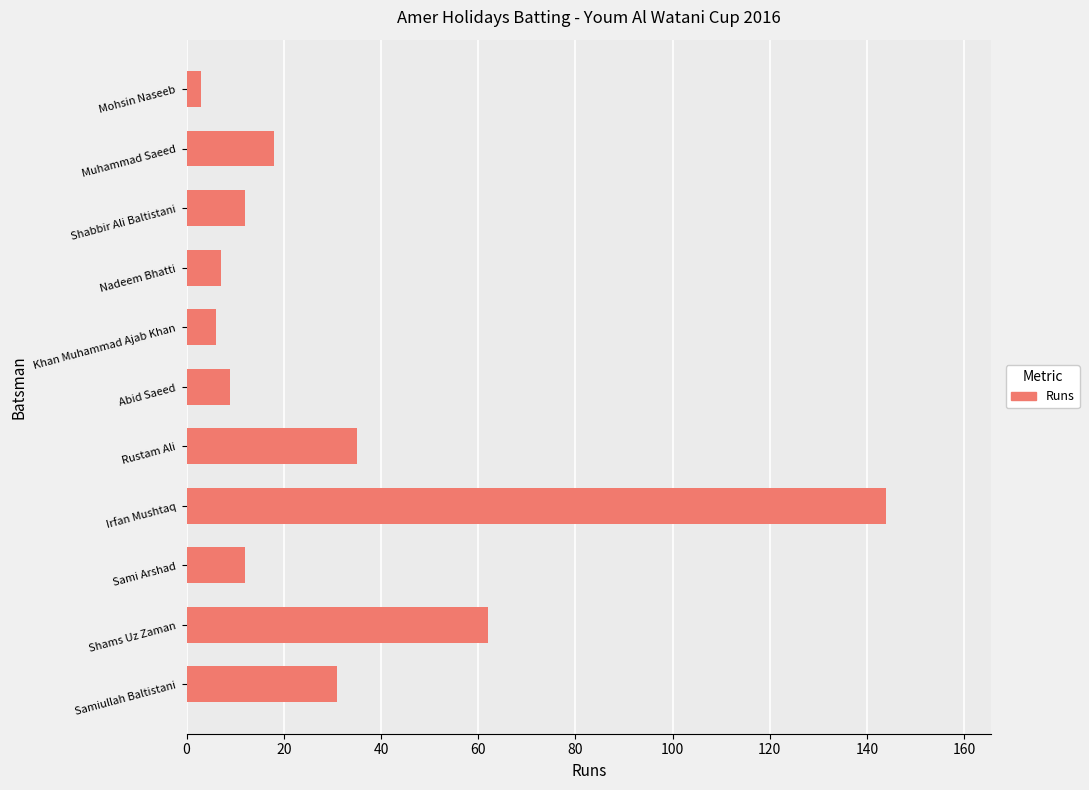

What is the maximum value shown in the chart?

144